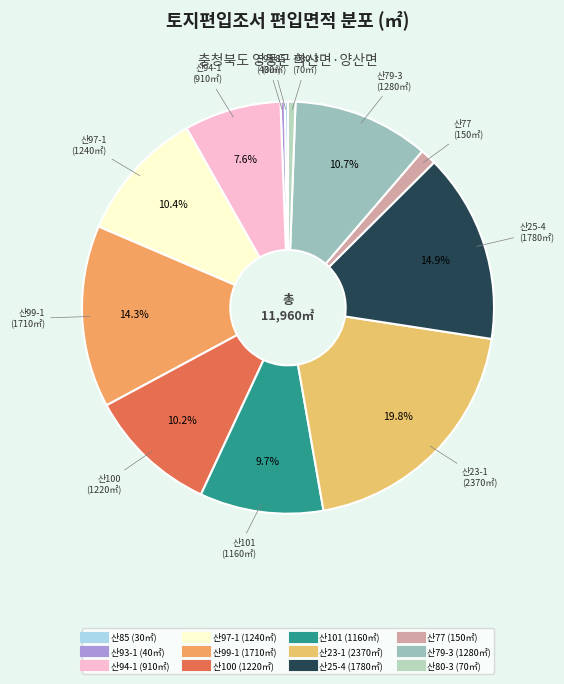

To the nearest percent, what is the combined percentage of 산94-1 and 산93-1?

8%